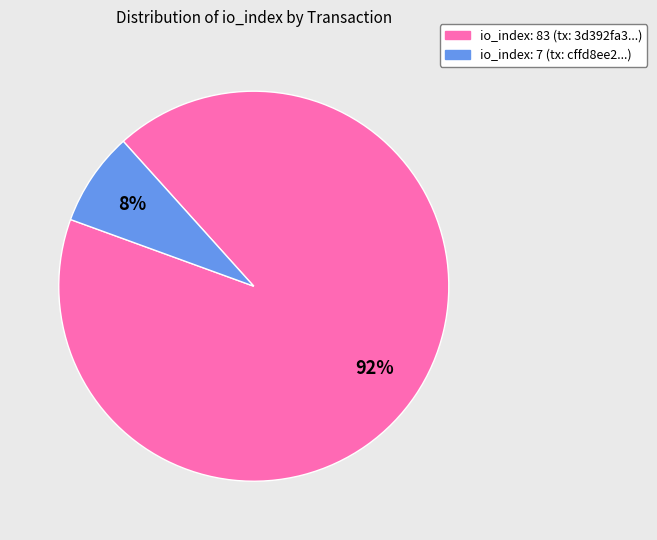

True or false: io_index: 7 accounts for 21% of the total.

False